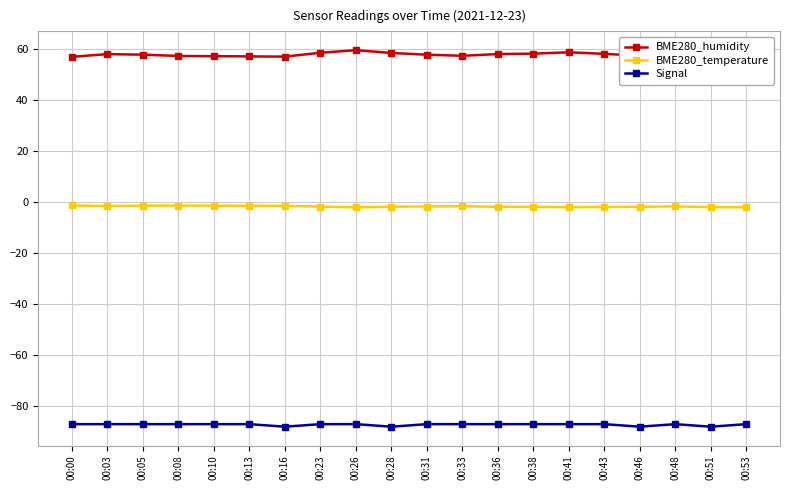

What is the spread (max minus min) of values at 00:31?

144.9